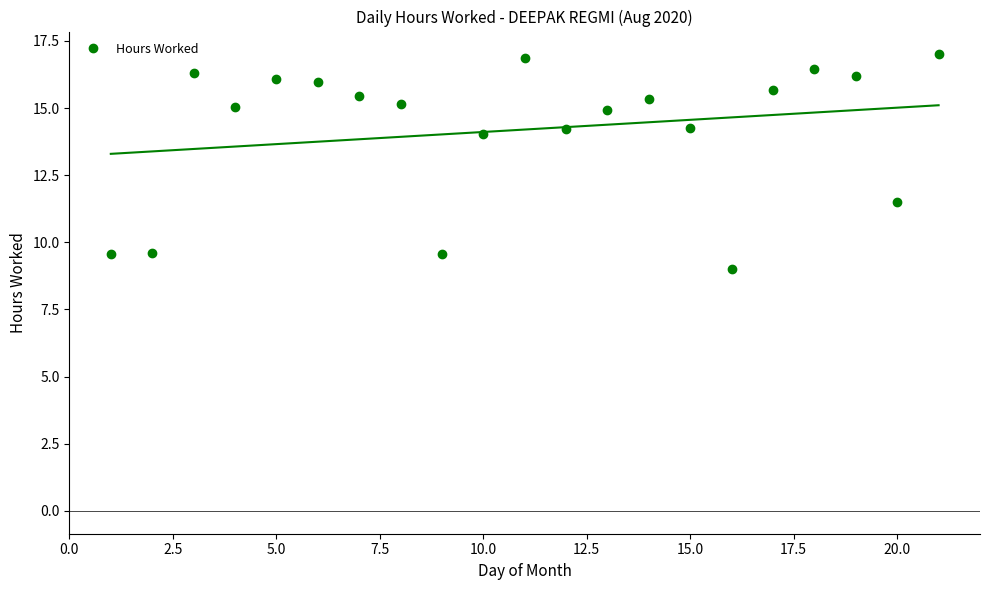

True or false: the data has more than 2 interior local peaks.

True